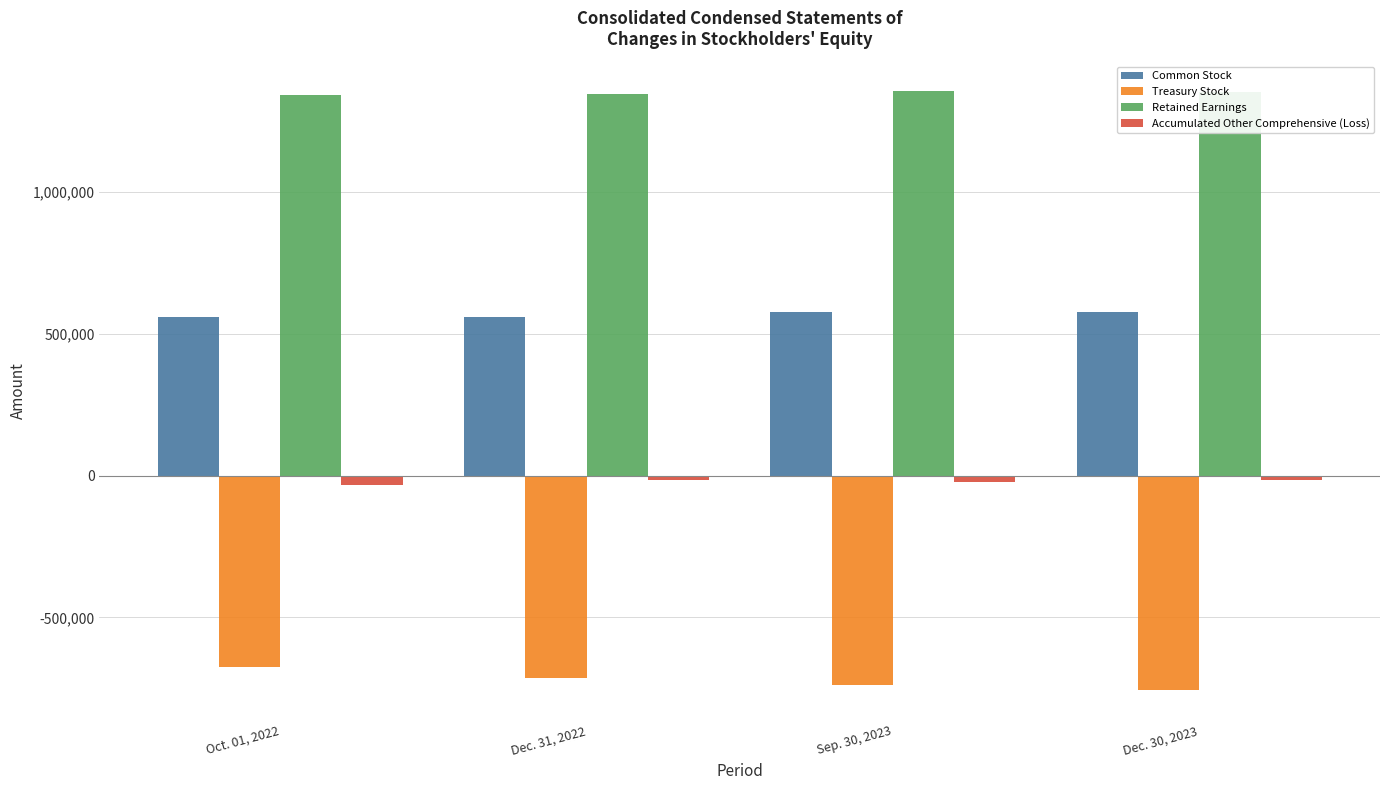

How many bars are there in total?

16